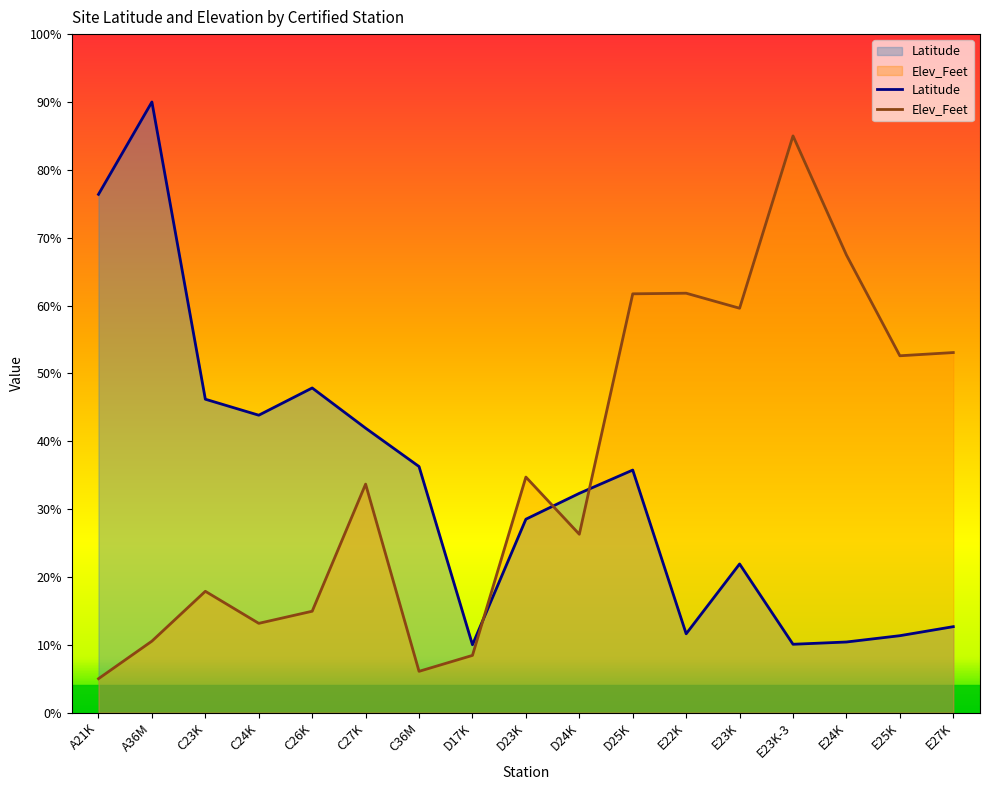

The value of Latitude at E22K is 11.6. True or false?

True